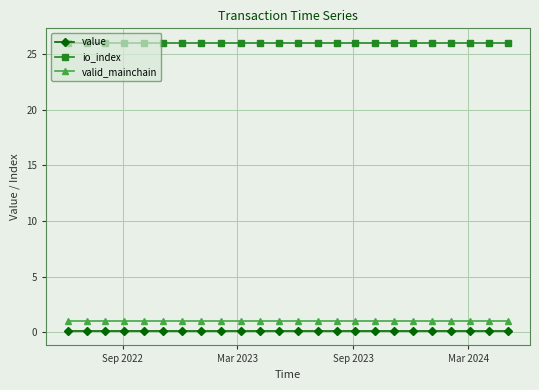

What is the sum of all io_index values?

624.0